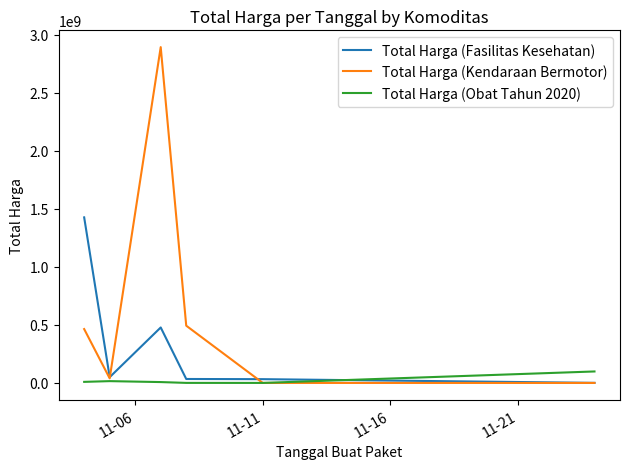

What is the greatest value displayed?

2892122000